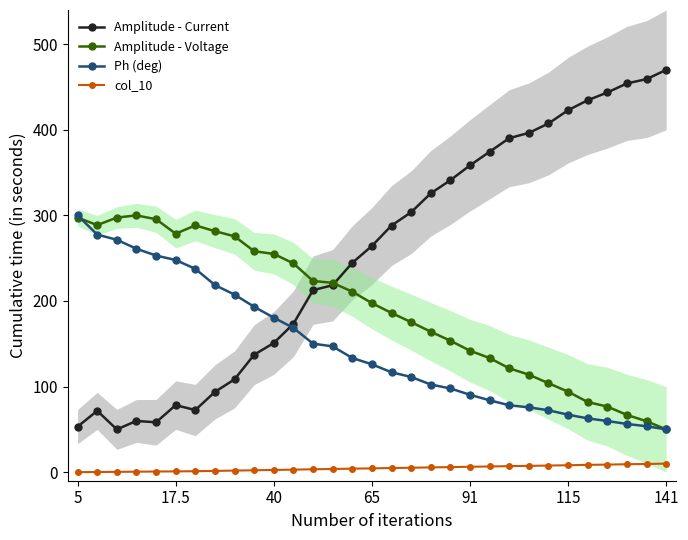

What is the minimum value for Amplitude - Current?

50.0